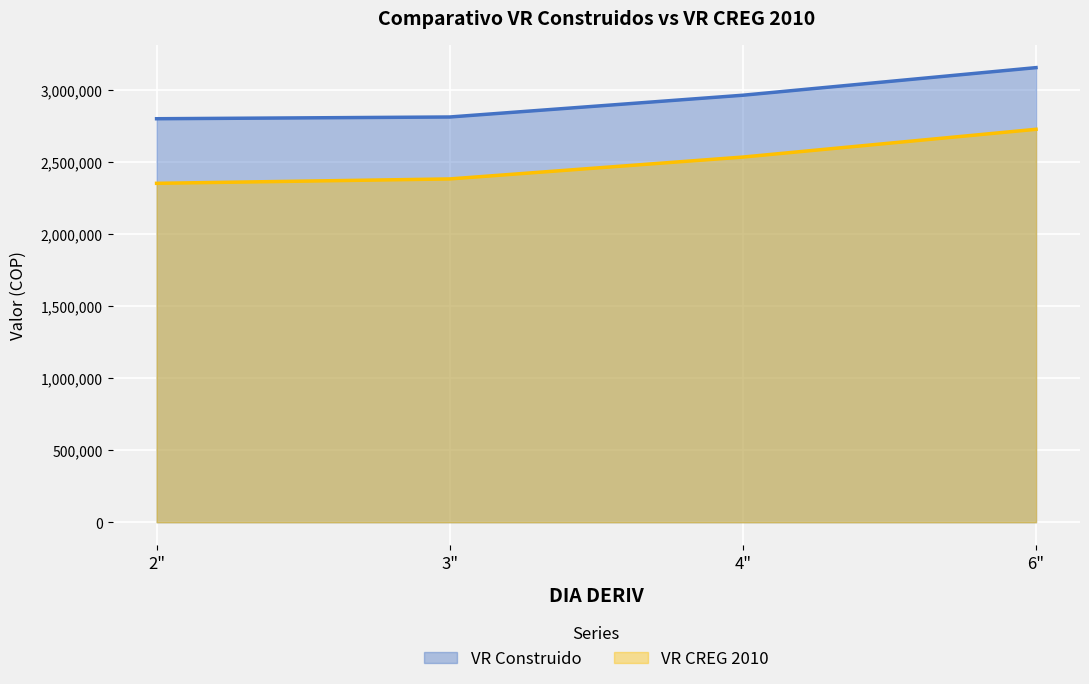

What is the maximum value for VR CREG 2010?

2727415.0